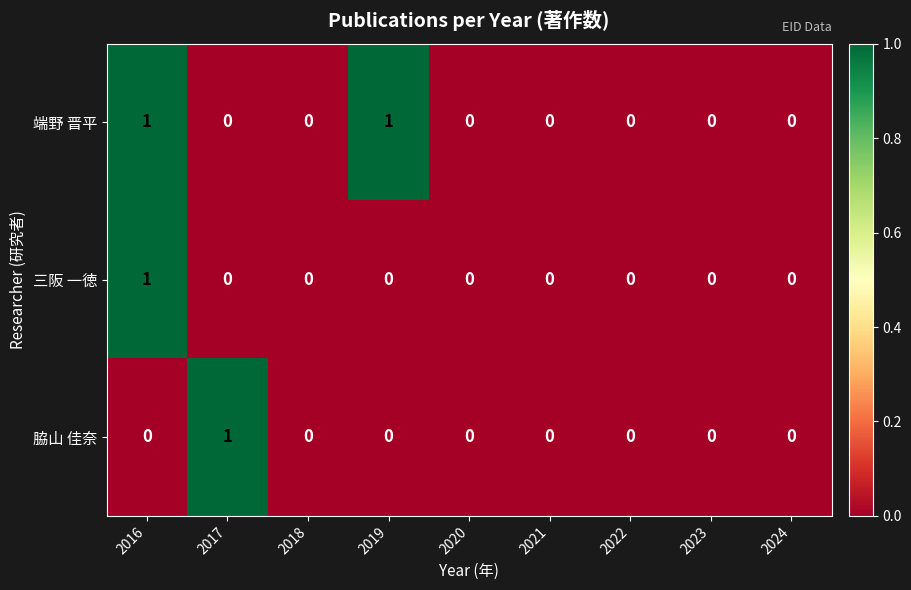

The 脇山 佳奈 series shows 1 at 2022. True or false?

False